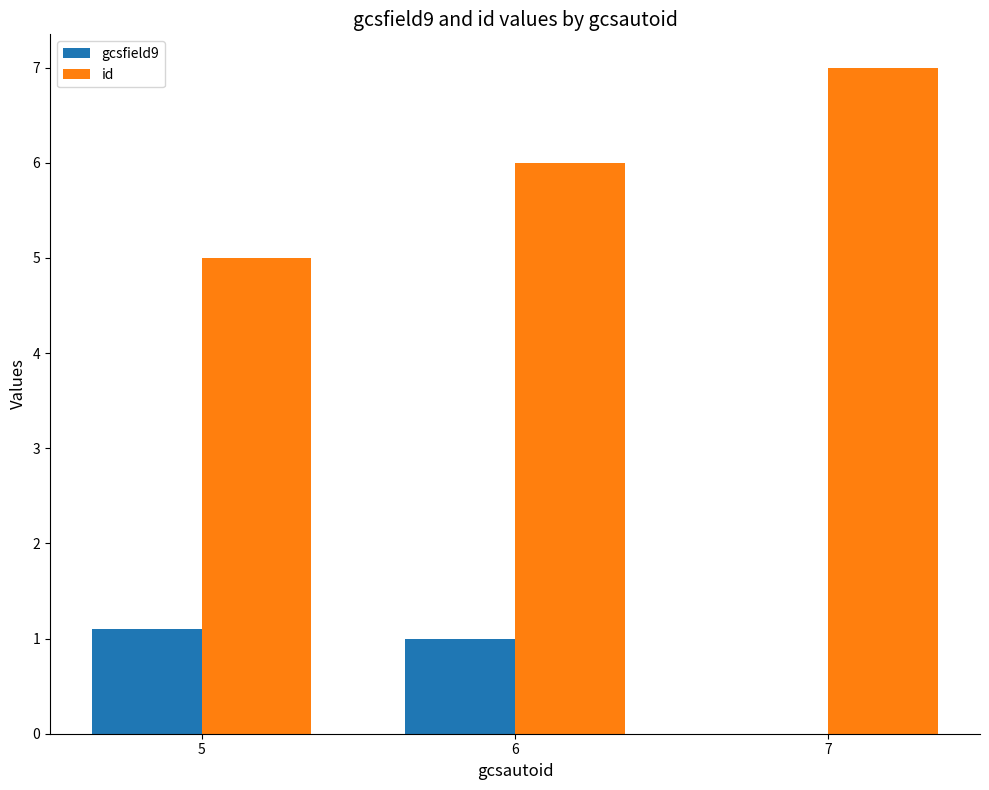

Are the bars grouped side by side (vs. stacked)?

Yes